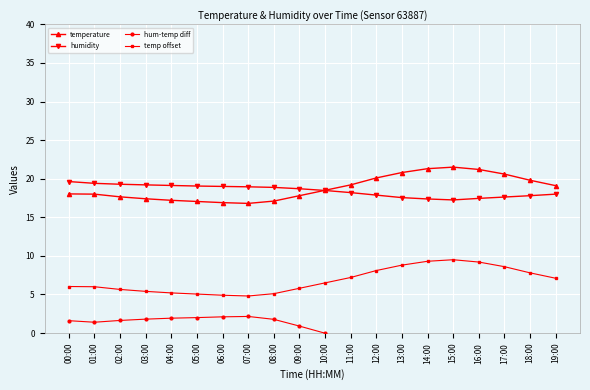

True or false: temp offset has a value of 4.9 at 06:00.

True